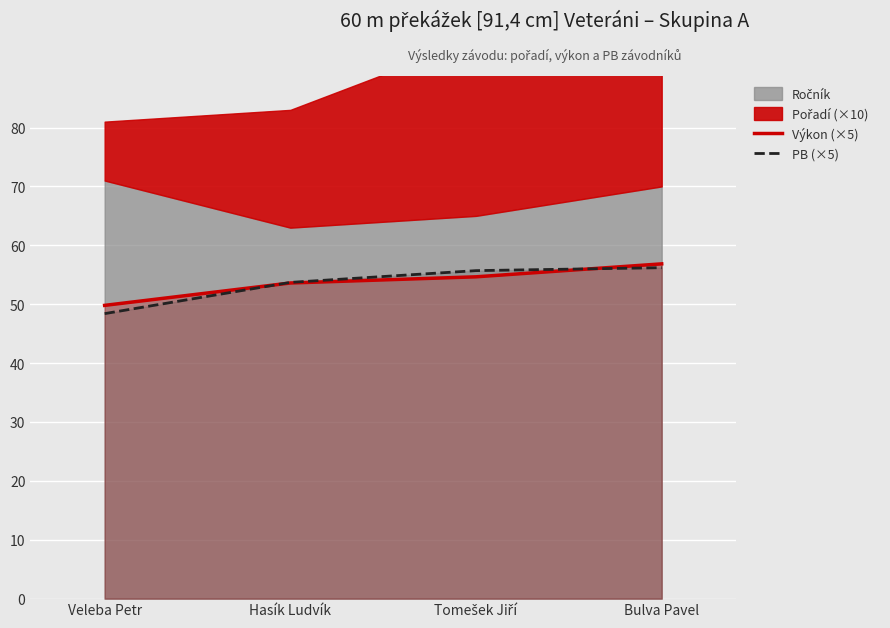

Is it true that Výkon (×5) equals 56.8 at Bulva Pavel?

True